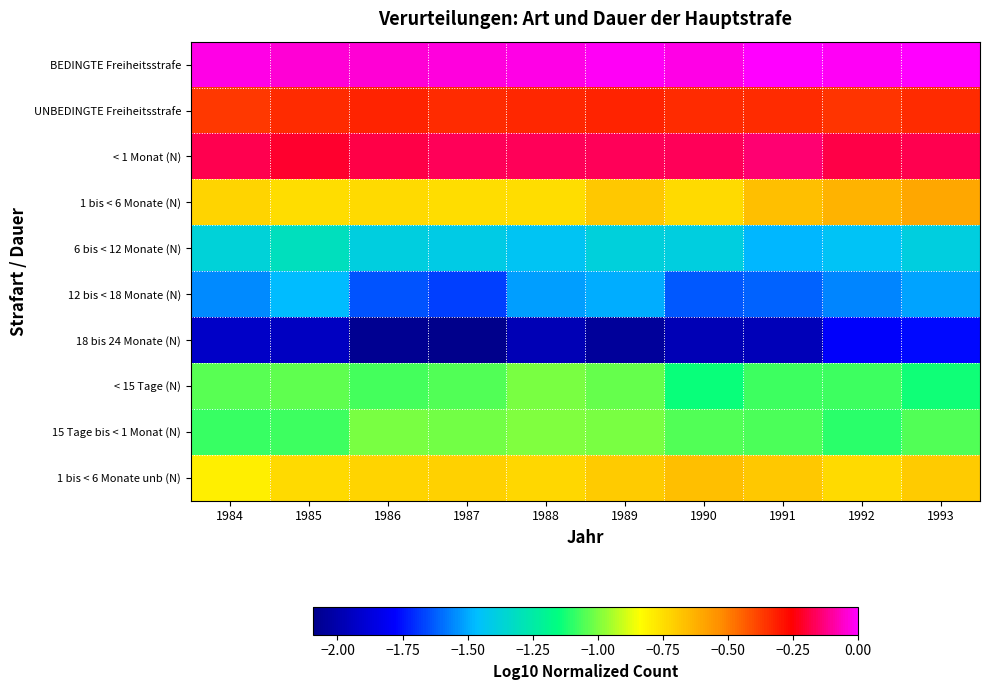

Reading left to right, extract all data points from this chart.

BEDINGTE Freiheitsstrafe: 1984=-0.0	1985=-0.0	1986=-0.0	1987=-0.0	1988=-0.0	1989=-0.0	1990=-0.0	1991=0.0	1992=-0.0	1993=-0.0
UNBEDINGTE Freiheitsstrafe: 1984=-0.4	1985=-0.3	1986=-0.3	1987=-0.3	1988=-0.3	1989=-0.3	1990=-0.3	1991=-0.3	1992=-0.4	1993=-0.3
< 1 Monat (N): 1984=-0.2	1985=-0.2	1986=-0.2	1987=-0.2	1988=-0.2	1989=-0.2	1990=-0.2	1991=-0.1	1992=-0.2	1993=-0.2
1 bis < 6 Monate (N): 1984=-0.7	1985=-0.7	1986=-0.7	1987=-0.7	1988=-0.8	1989=-0.7	1990=-0.7	1991=-0.7	1992=-0.6	1993=-0.6
6 bis < 12 Monate (N): 1984=-1.4	1985=-1.3	1986=-1.4	1987=-1.4	1988=-1.4	1989=-1.4	1990=-1.4	1991=-1.5	1992=-1.4	1993=-1.4
12 bis < 18 Monate (N): 1984=-1.6	1985=-1.5	1986=-1.6	1987=-1.7	1988=-1.5	1989=-1.5	1990=-1.6	1991=-1.6	1992=-1.6	1993=-1.5
18 bis 24 Monate (N): 1984=-1.9	1985=-1.9	1986=-2.1	1987=-2.1	1988=-2.0	1989=-2.0	1990=-2.0	1991=-2.0	1992=-1.8	1993=-1.8
< 15 Tage (N): 1984=-1.0	1985=-1.0	1986=-1.1	1987=-1.1	1988=-1.0	1989=-1.0	1990=-1.1	1991=-1.1	1992=-1.1	1993=-1.1
15 Tage bis < 1 Monat (N): 1984=-1.1	1985=-1.1	1986=-1.0	1987=-1.0	1988=-1.0	1989=-1.0	1990=-1.1	1991=-1.1	1992=-1.1	1993=-1.1
1 bis < 6 Monate unb (N): 1984=-0.8	1985=-0.7	1986=-0.7	1987=-0.7	1988=-0.7	1989=-0.7	1990=-0.7	1991=-0.7	1992=-0.7	1993=-0.7